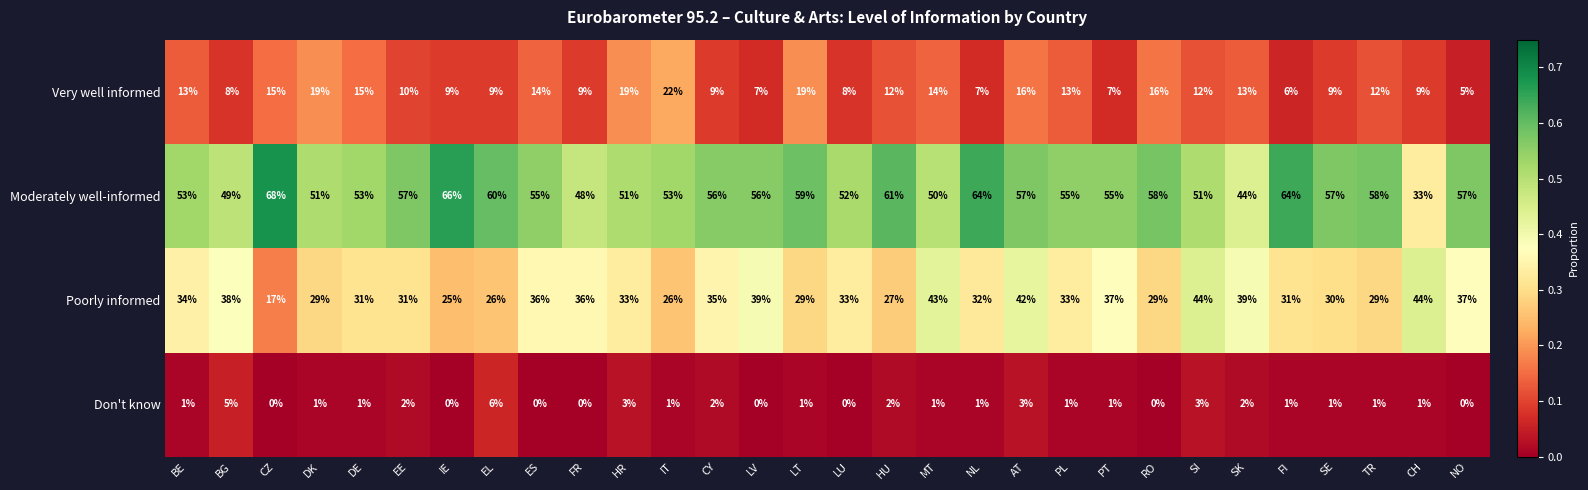

How many values in Don't know are above zero?

22